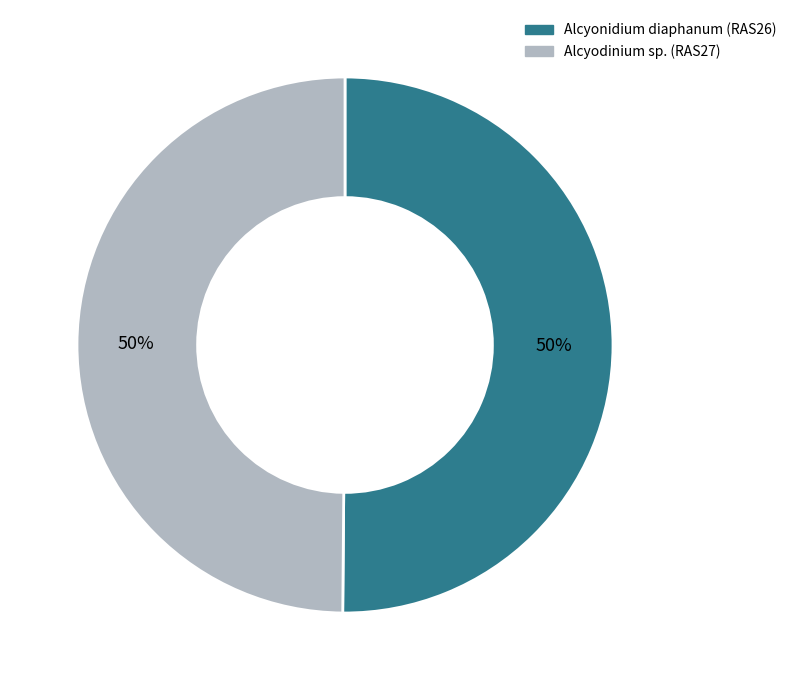

Approximately how many times larger is the value at Alcyodinium sp. (RAS27) compared to Alcyonidium diaphanum (RAS26)?

1.0